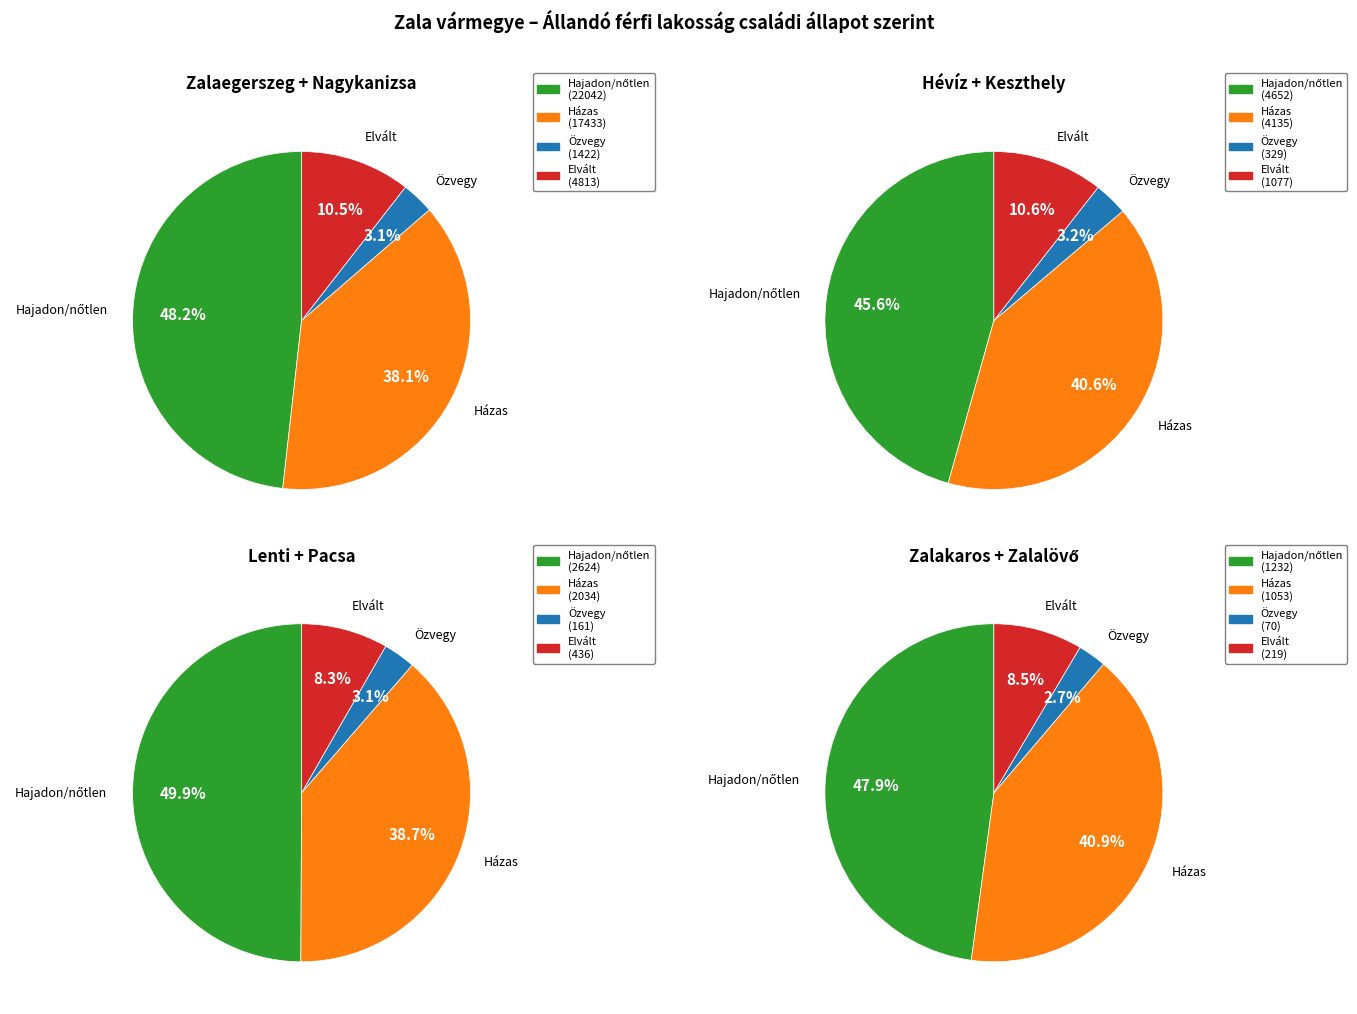

Is Keszthely the majority of the pie?

No